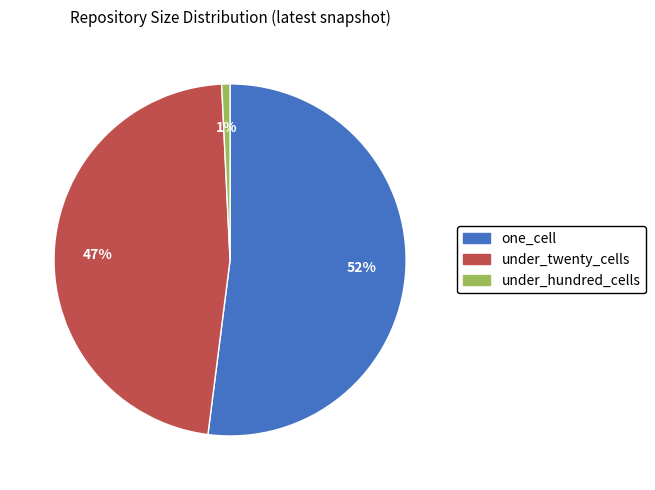

What is the ratio of the value at one_cell to the value at under_twenty_cells?

1.1